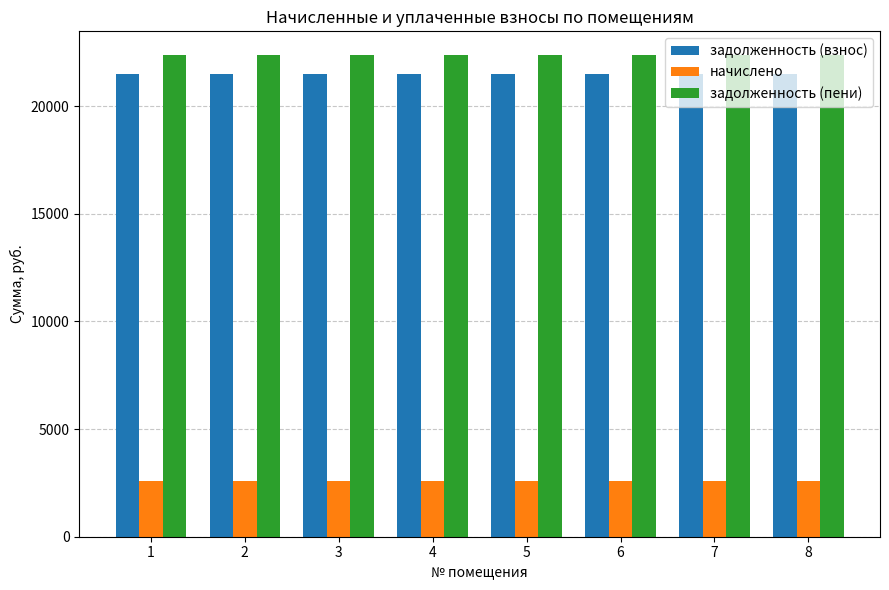

How many bars are there in each group?

3